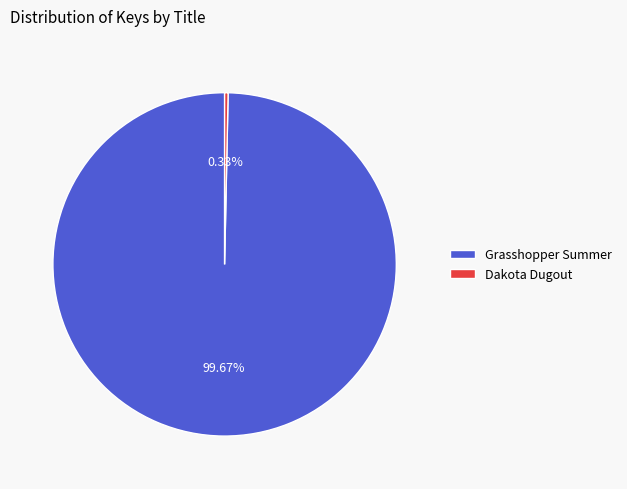

Combined, do Grasshopper Summer and Dakota Dugout account for over 50%?

Yes